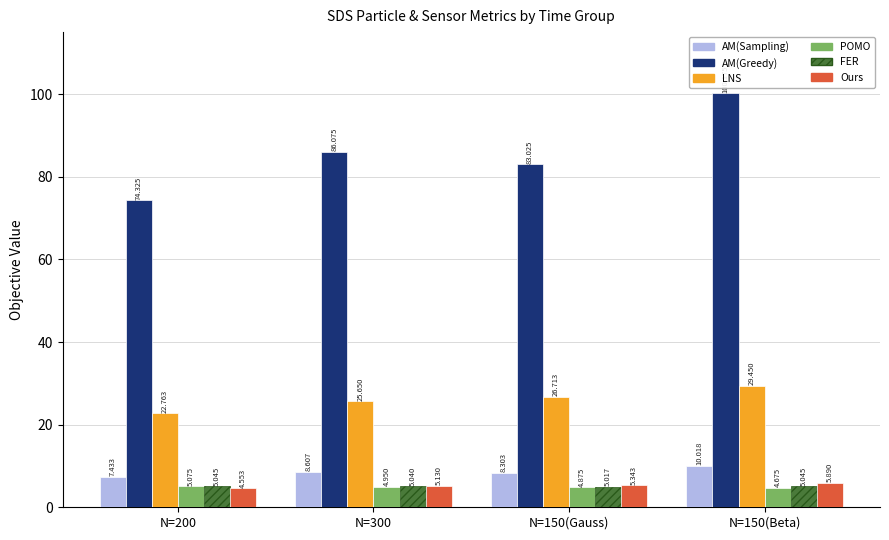

The value of AM(Greedy) at N=150(Beta) is 100.2. True or false?

True